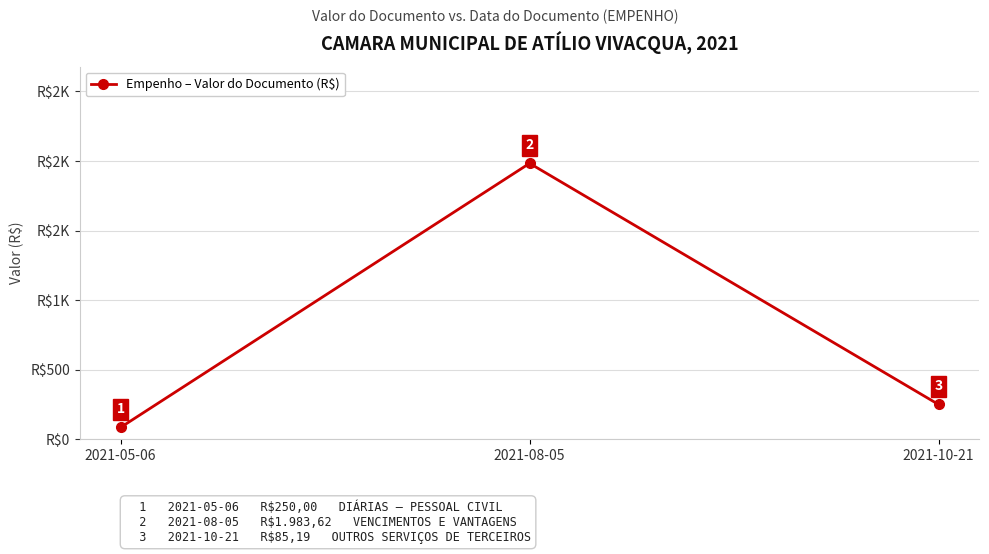

The chart shows a value of 151.6 at 2021-10-21. True or false?

False